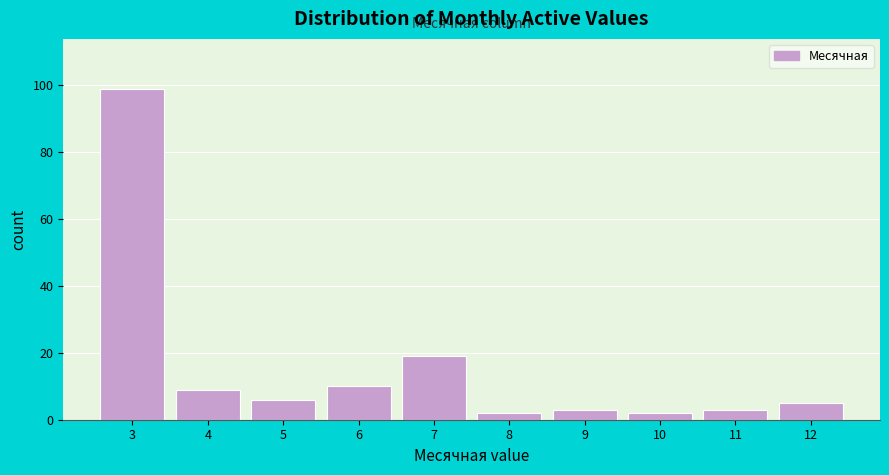

Reading left to right, extract all data points from this chart.

3=99	4=9	5=6	6=10	7=19	8=2	9=3	10=2	11=3	12=5